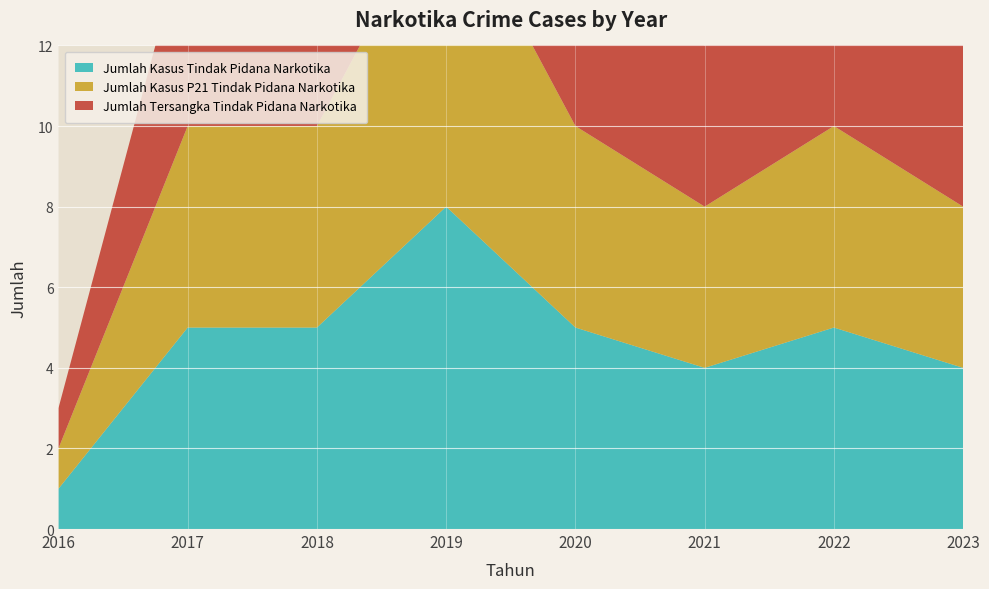

Reading left to right, extract all data points from this chart.

Jumlah Kasus Tindak Pidana Narkotika: 1	5	5	8	5	4	5	4
Jumlah Kasus P21 Tindak Pidana Narkotika: 1	5	5	8	5	4	5	4
Jumlah Tersangka Tindak Pidana Narkotika: 1	5	5	8	5	4	5	4